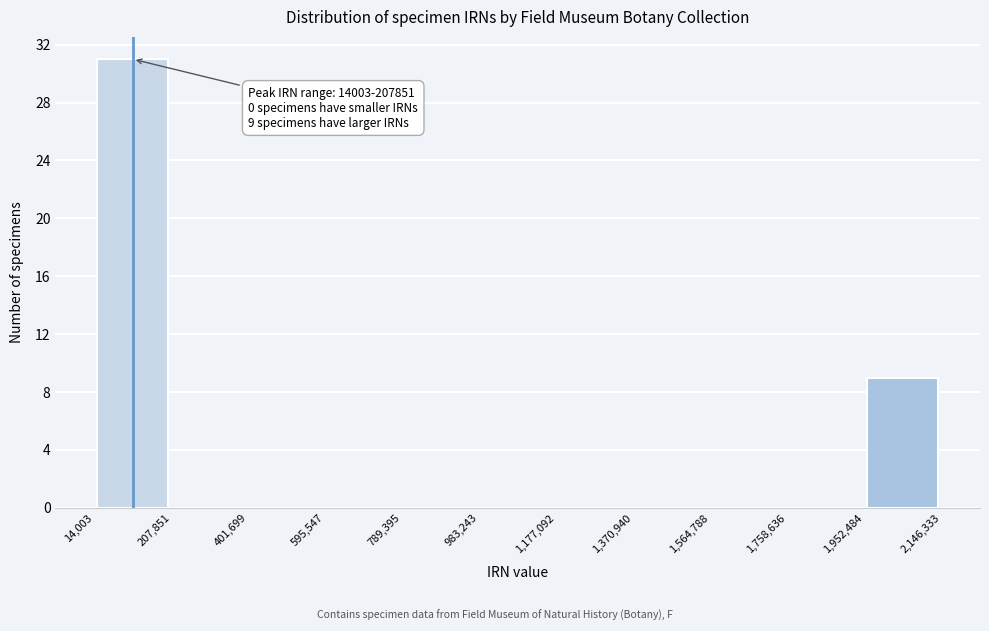

Which range on the x-axis has the tallest bar?

14,003 to 207,851